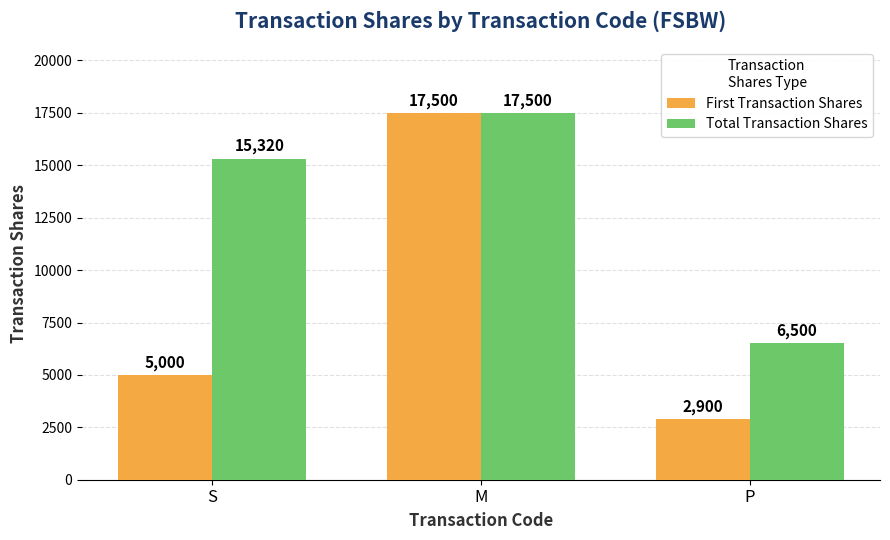

Reading left to right, extract all data points from this chart.

First Transaction Shares: S=5000	M=17500	P=2900
Total Transaction Shares: S=15320	M=17500	P=6500